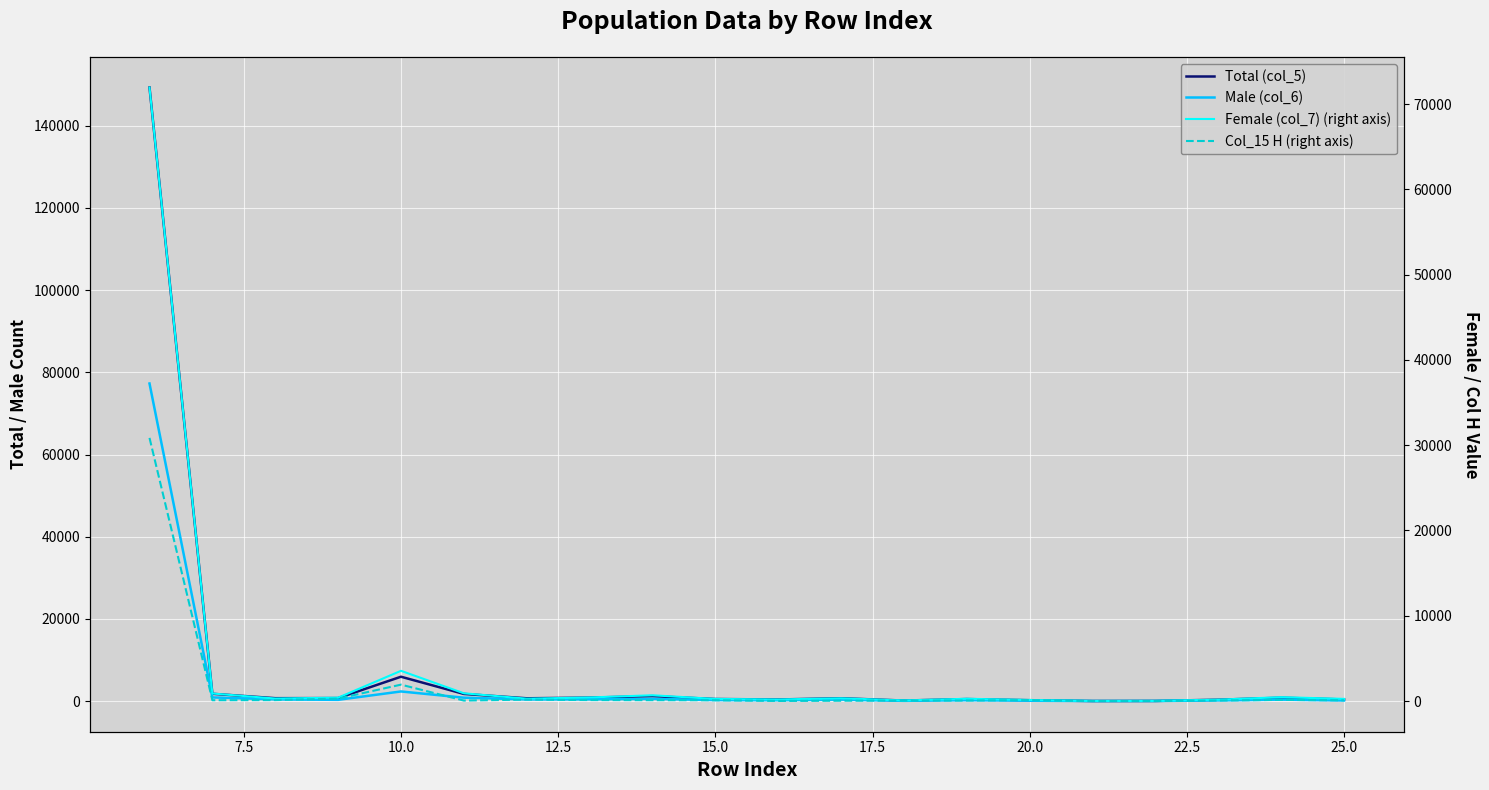

True or false: Male (col_6) and Total (col_5) cross at least once.

False